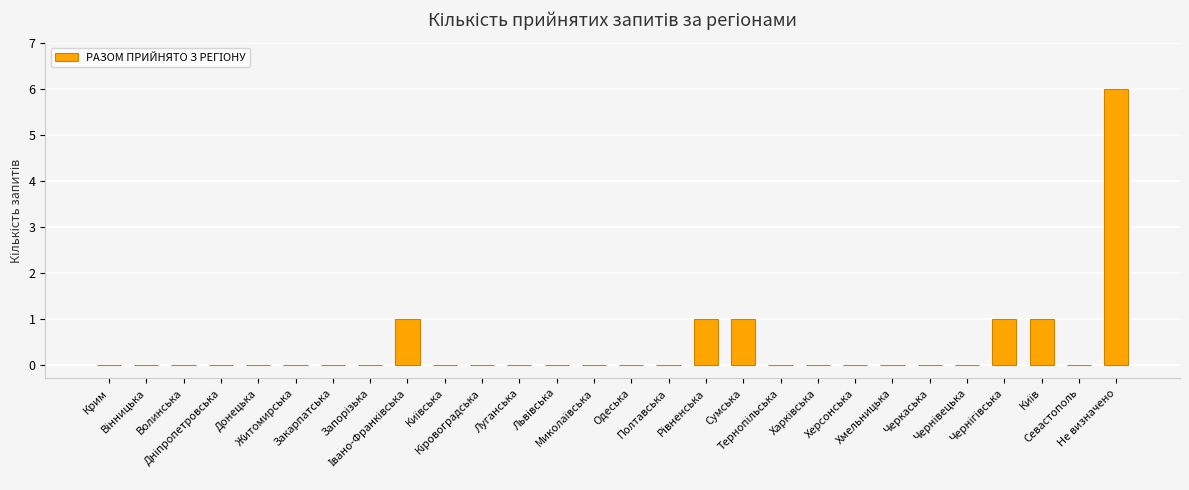

What is the maximum value shown in the chart?

6